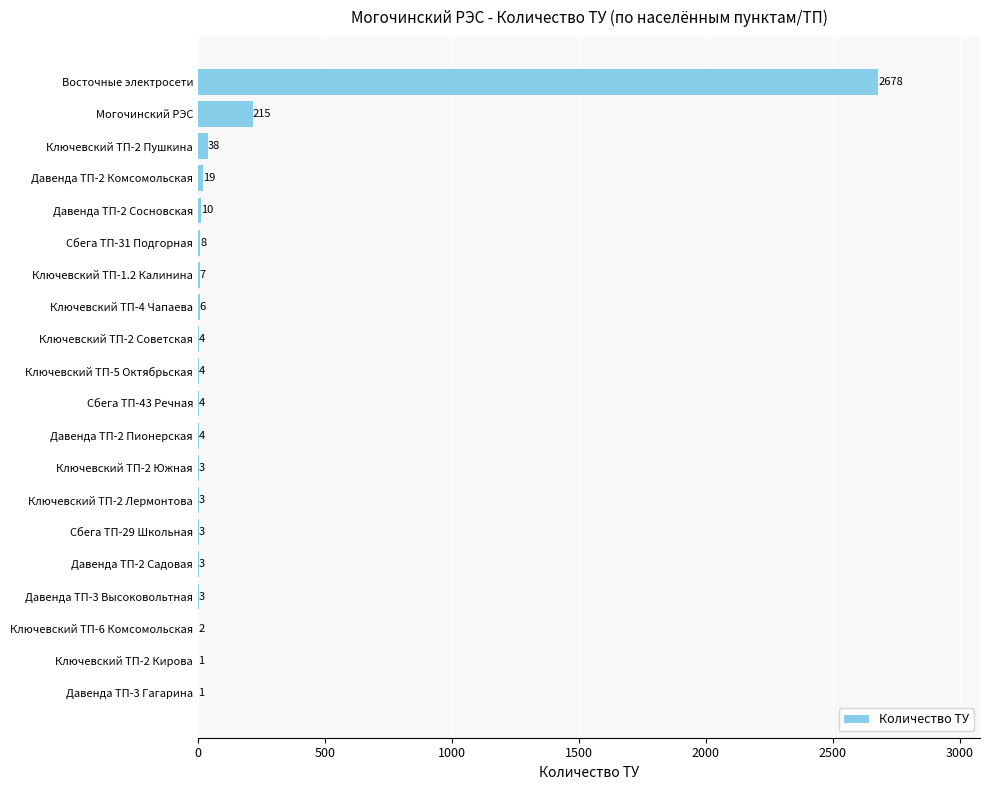

Where is the data nearest to the value 1339?

Могочинский РЭС